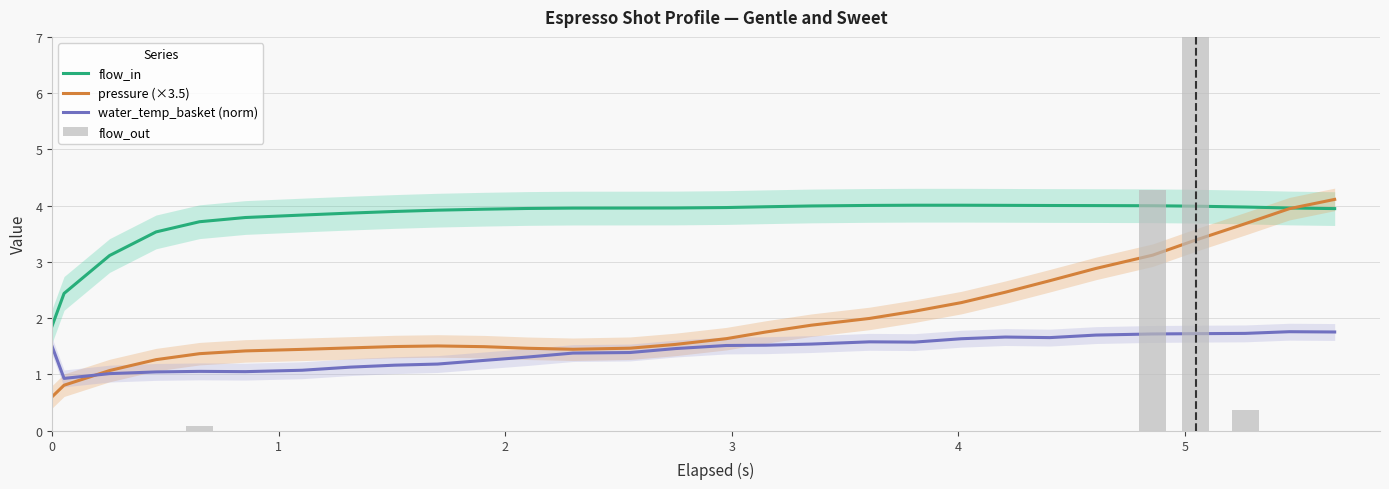

What is the average value of the water_temp_basket (norm) series?

1.4